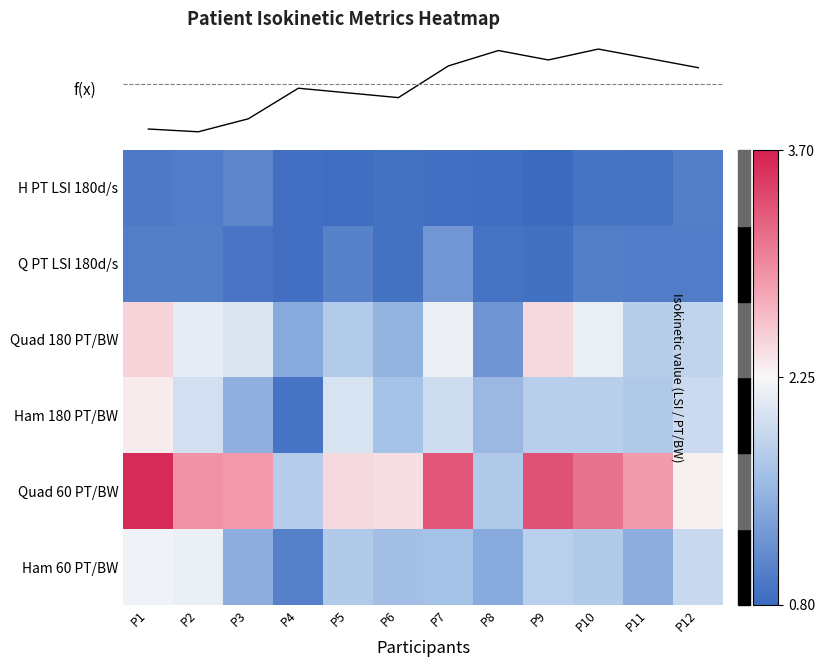

Rank the categories by Ham 180 PT/BW value from highest to lowest.

P1, P5, P2, P7, P12, P9, P10, P11, P6, P8, P3, P4